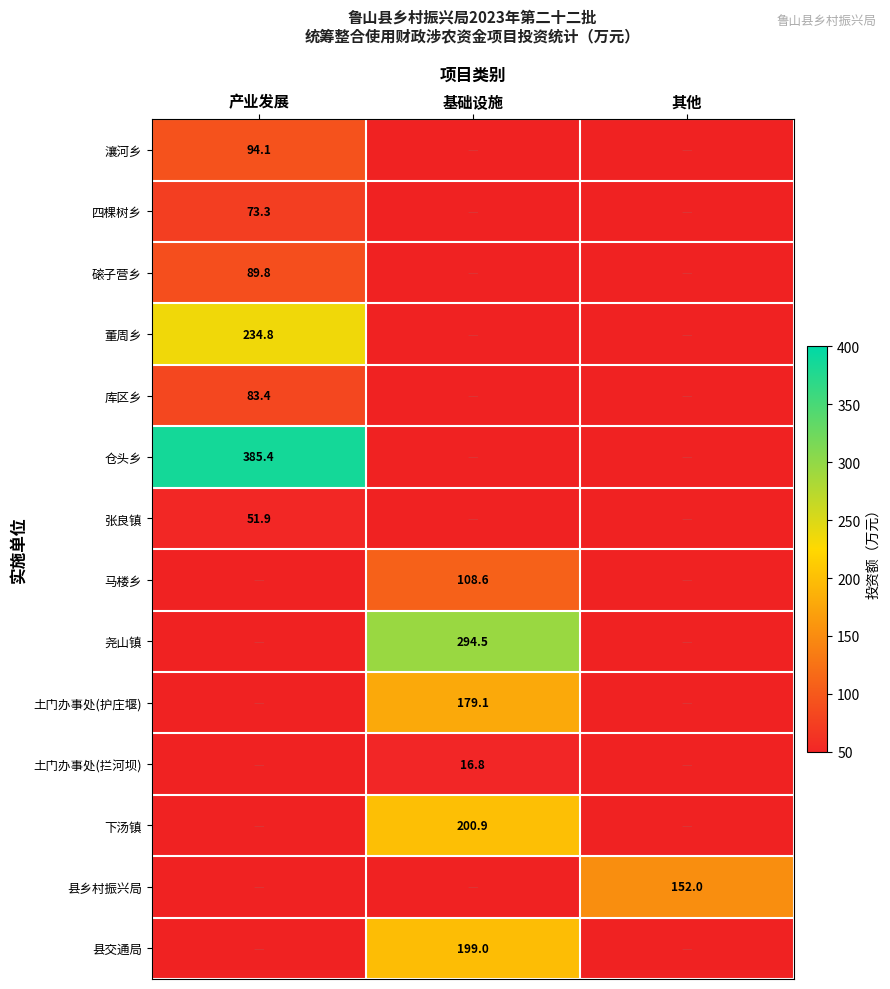

How many data points in 土门办事处(护庄堰) are above 179?

1